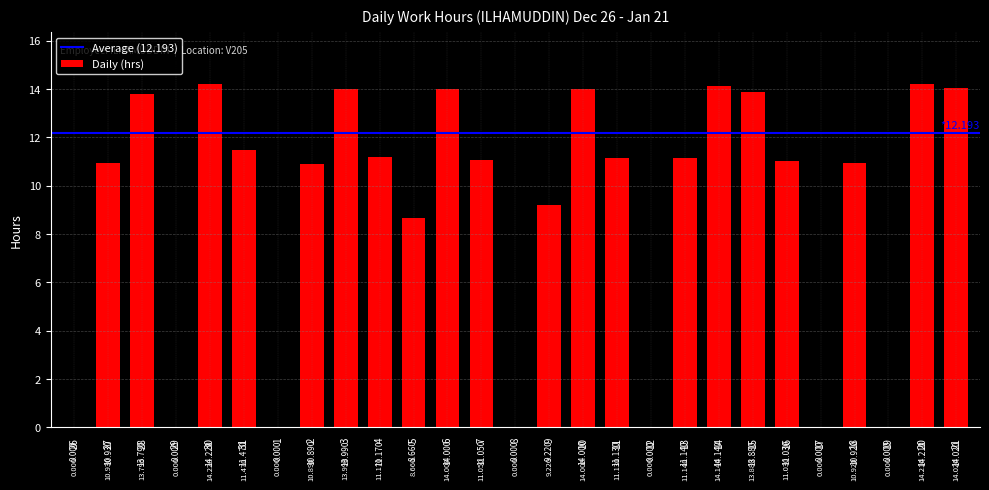

Which label corresponds to the largest value in the chart?

30